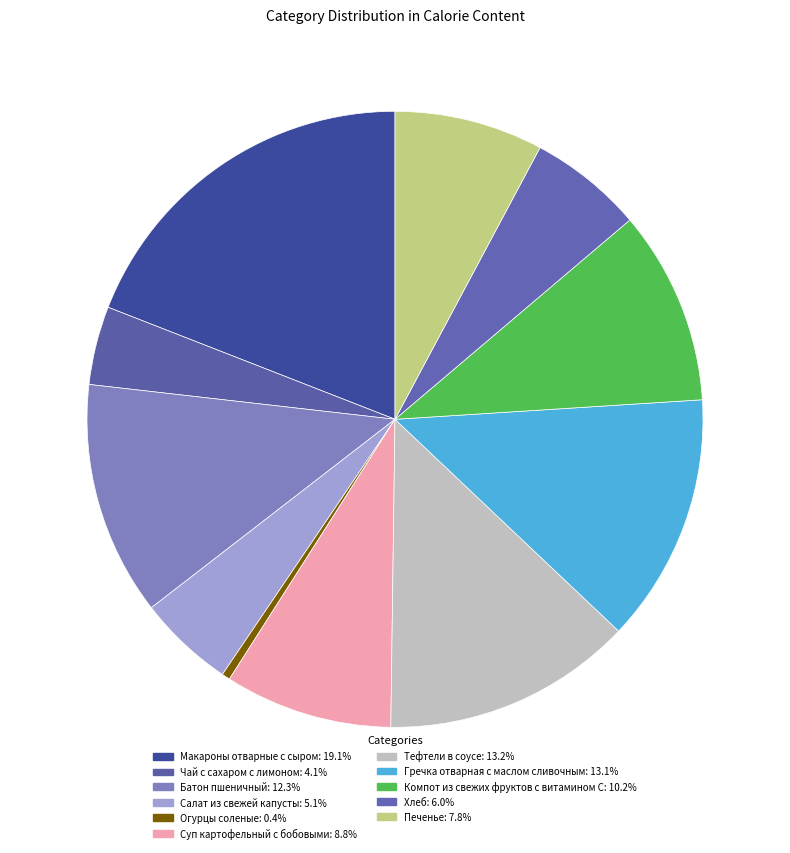

How many slices are in this pie chart?

11